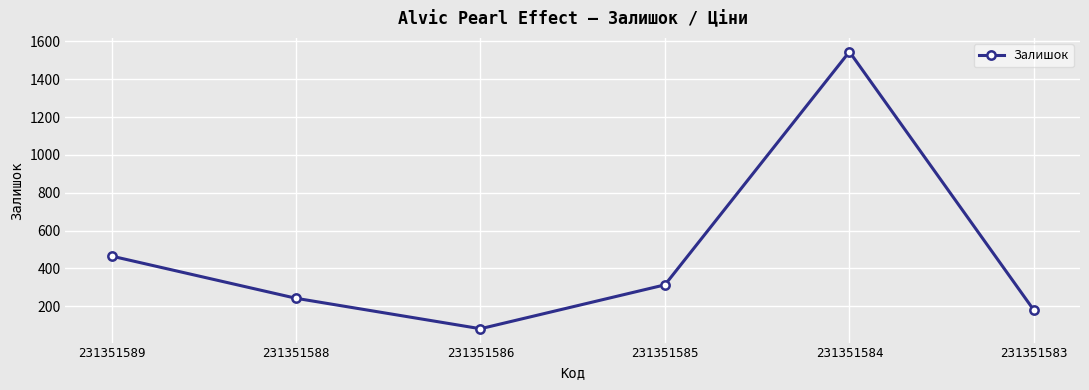

What is the change in value from 231351586 to 231351583?

+98